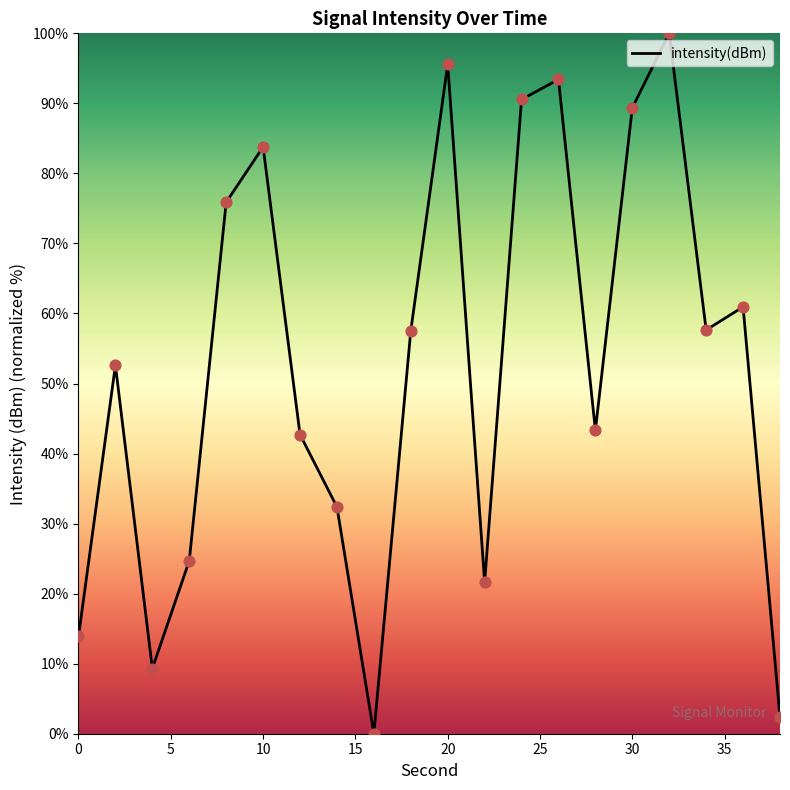

What is the greatest value displayed?

100.0